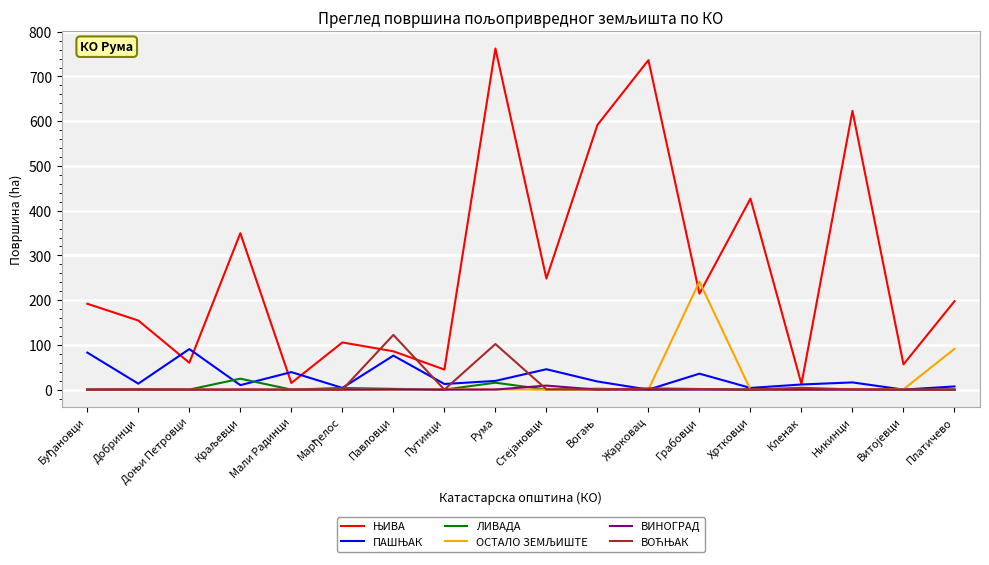

How many distinct data groups are displayed?

6